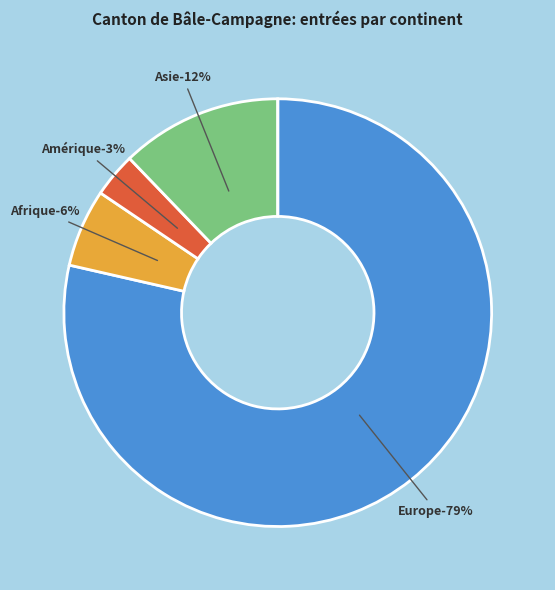

Which category accounts for the majority?

Europe